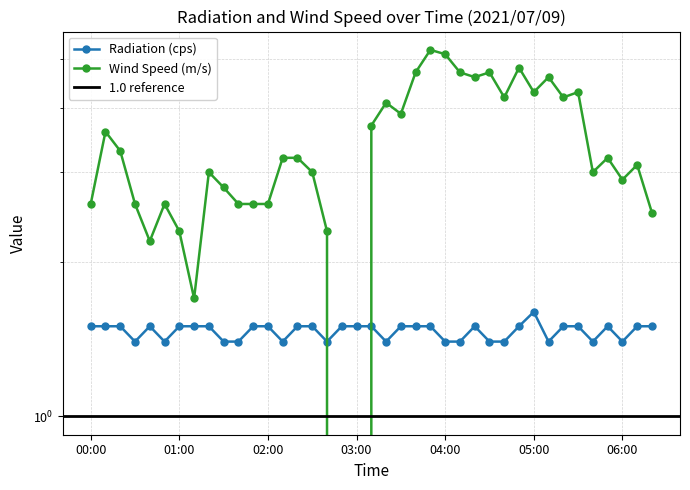

Between which two adjacent categories do Wind Speed (m/s) and Radiation (cps) first intersect?

02:40 and 02:50